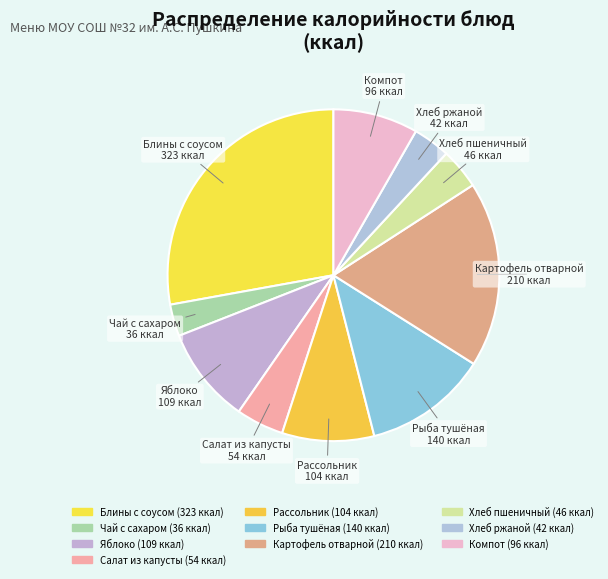

How many segments does this pie chart have?

10